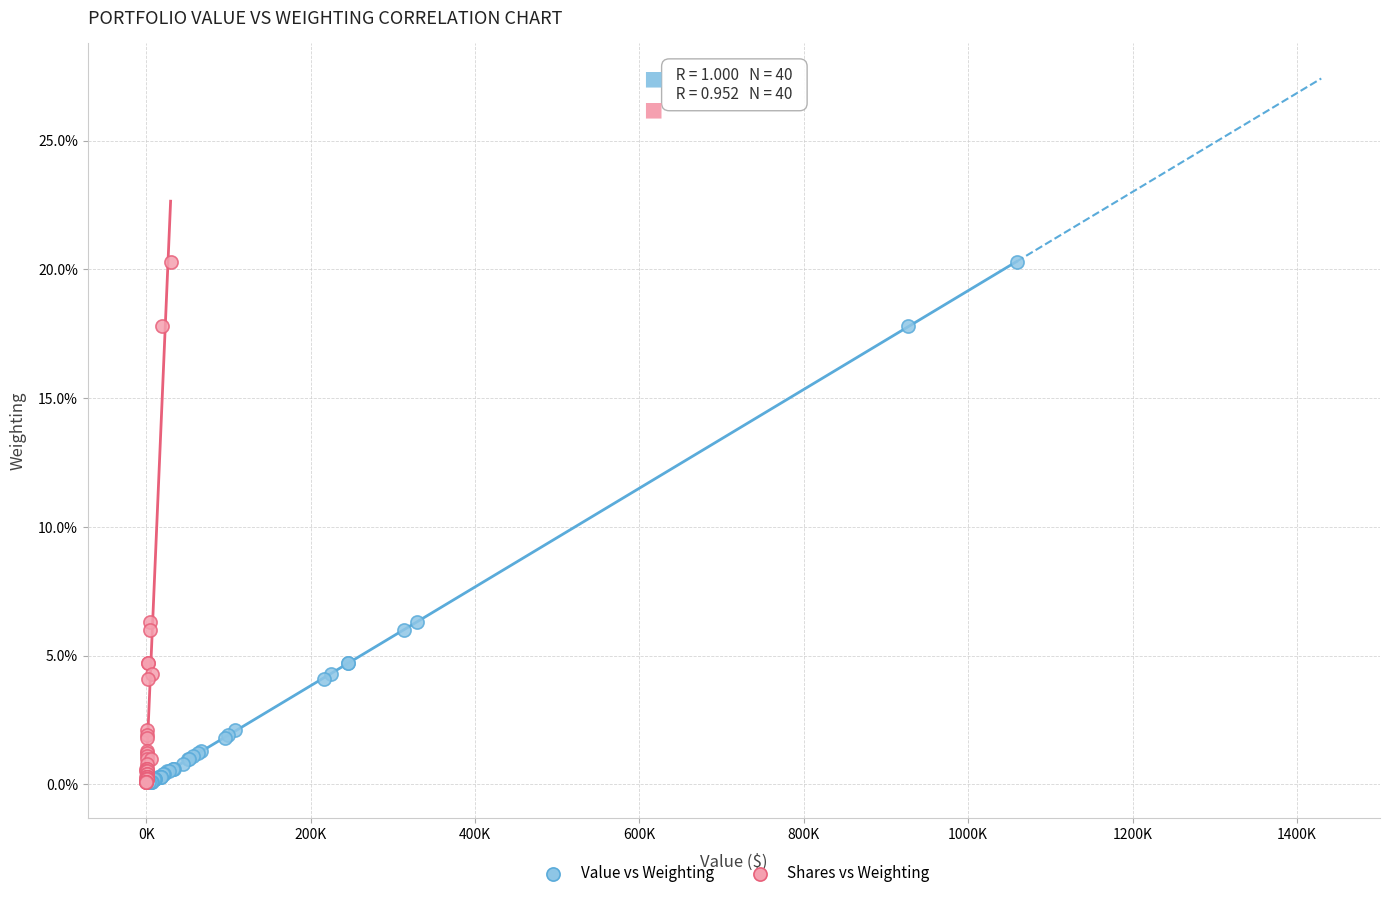

What are all the series names shown in the legend?

Value vs Weighting, Shares vs Weighting